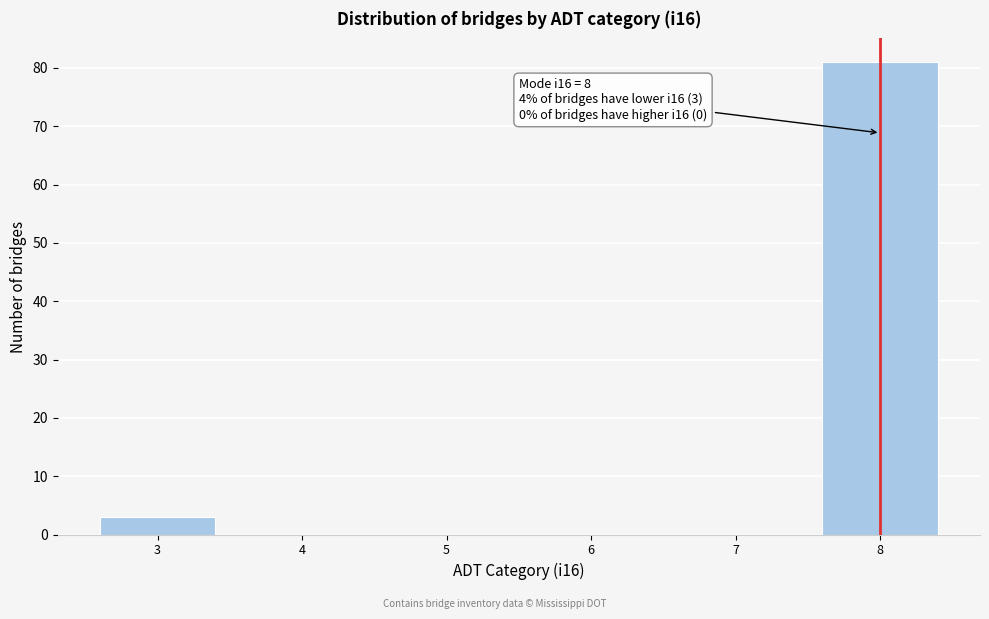

Which range on the x-axis has the tallest bar?

7.5 to 8.5